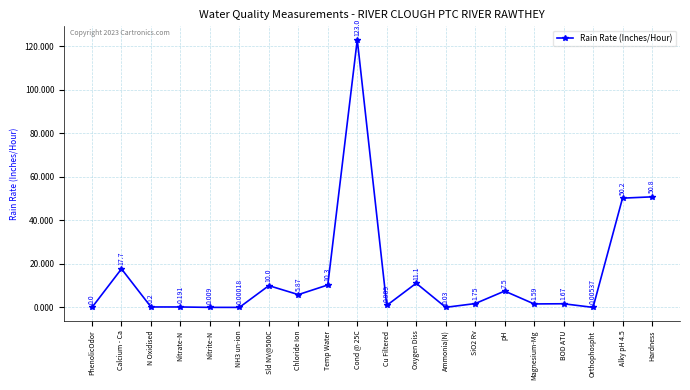

What is the label of the 15th point from the right?

NH3 un-ion